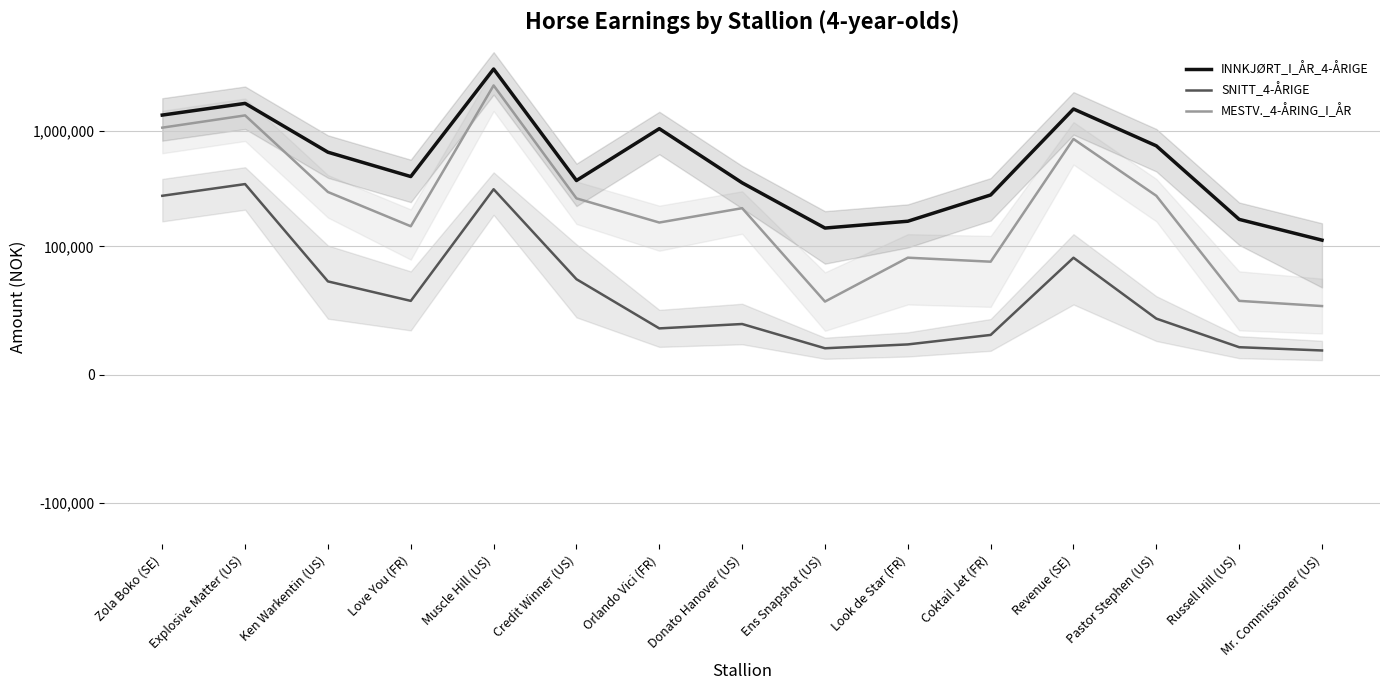

At which category is the sum across all series the highest?

Muscle Hill (US)